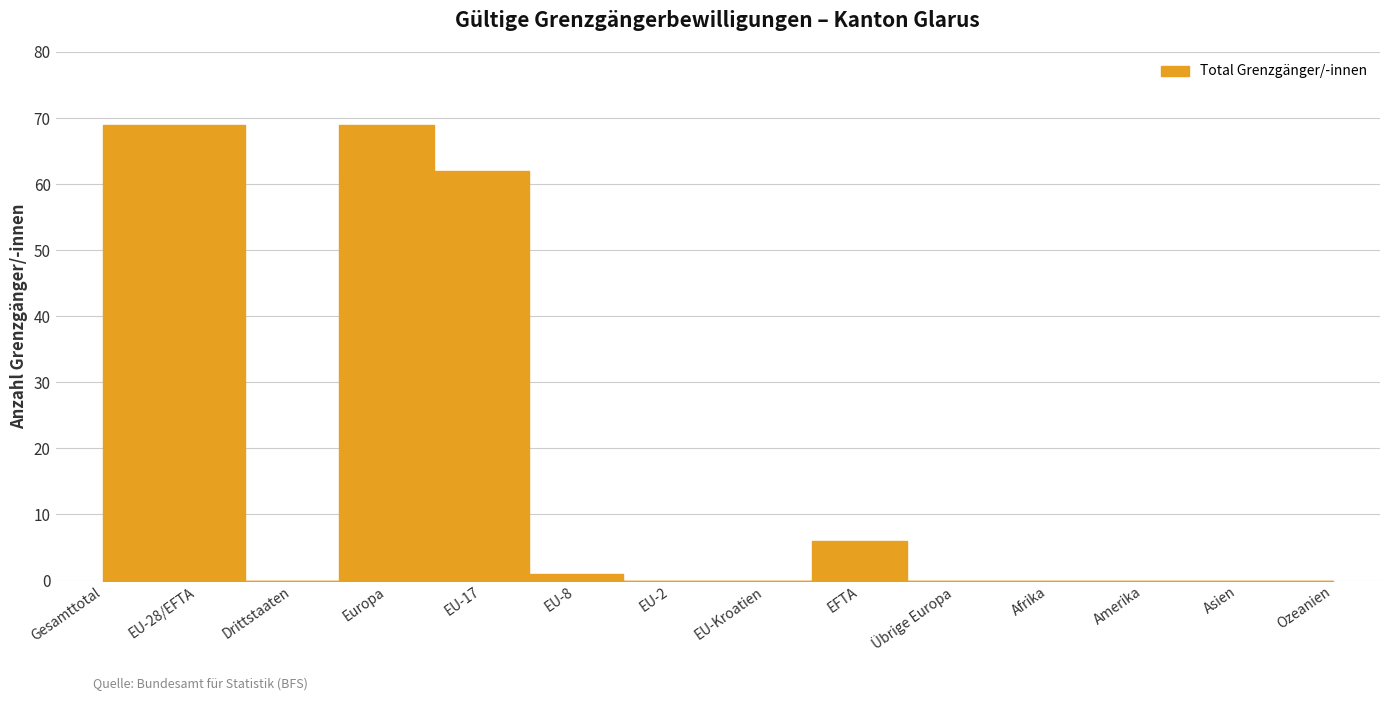

Does the chart have visible grid lines?

Yes